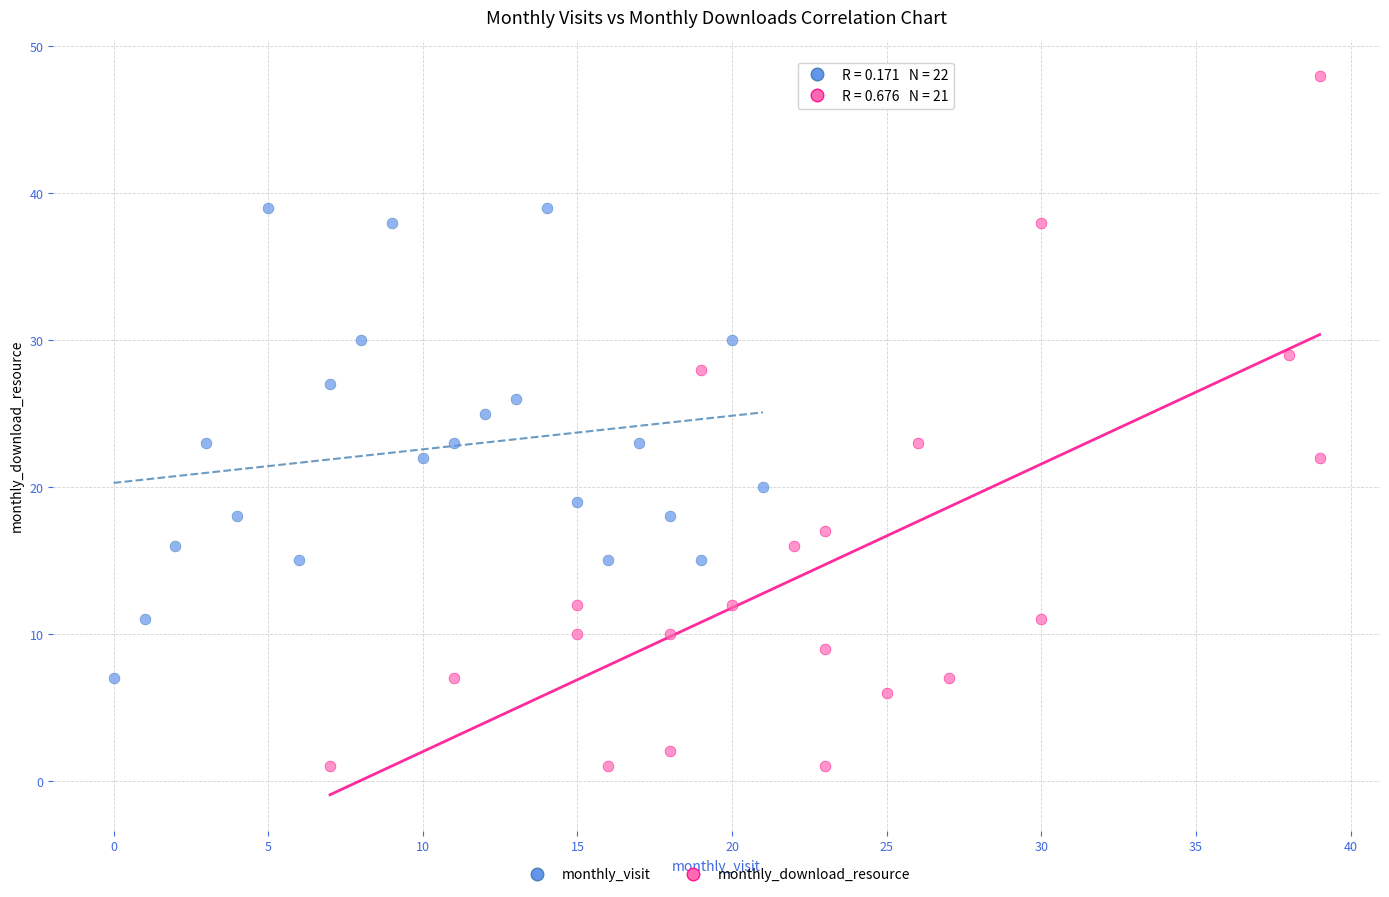

Which series has the widest spread of Y values?

monthly_download_resource